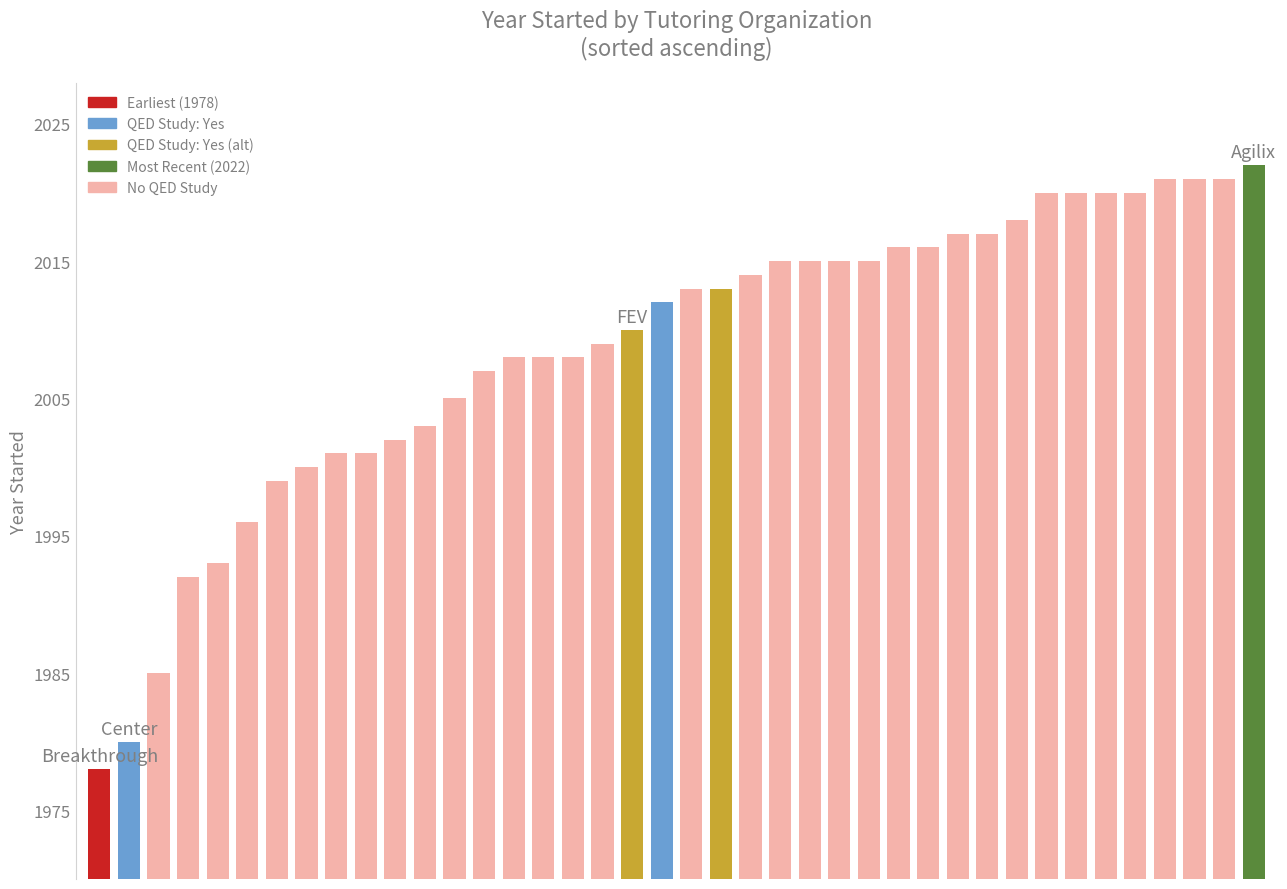

What is the sum of all values?

80346